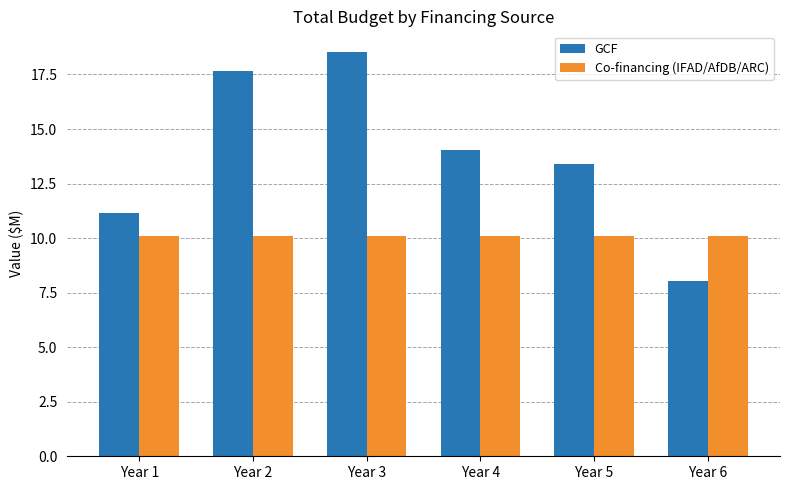

Between Year 5 and Year 6, which series saw the biggest shift?

GCF